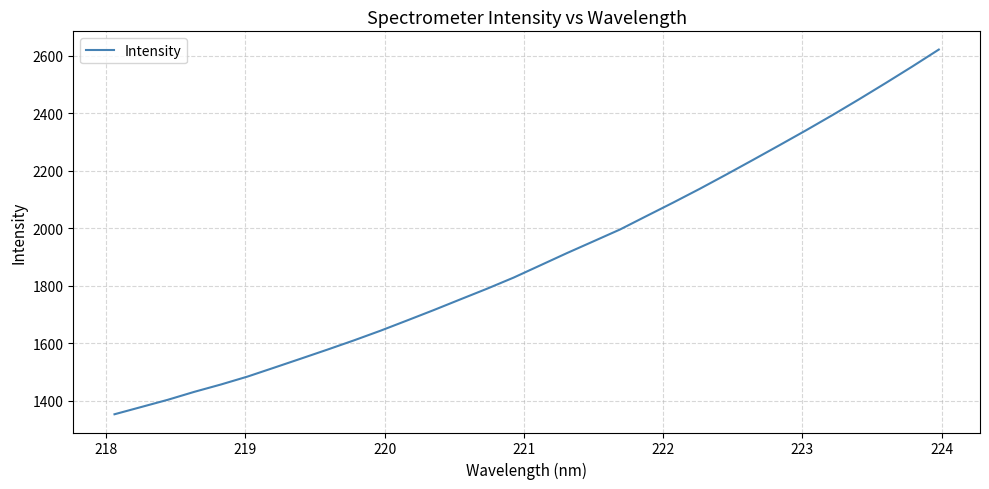

What is the smallest value displayed?

1353.5